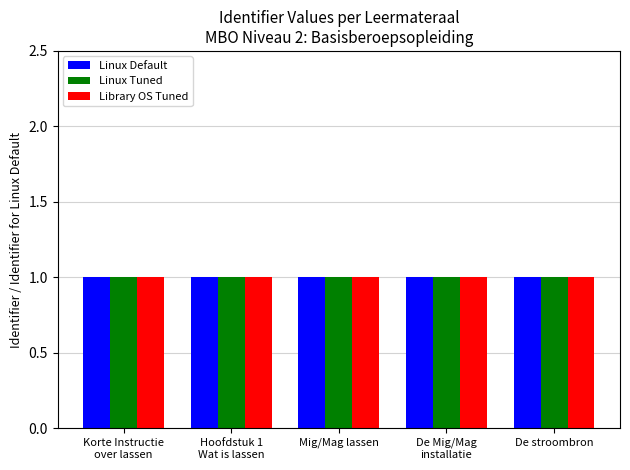

What is the greatest value displayed?

1.0